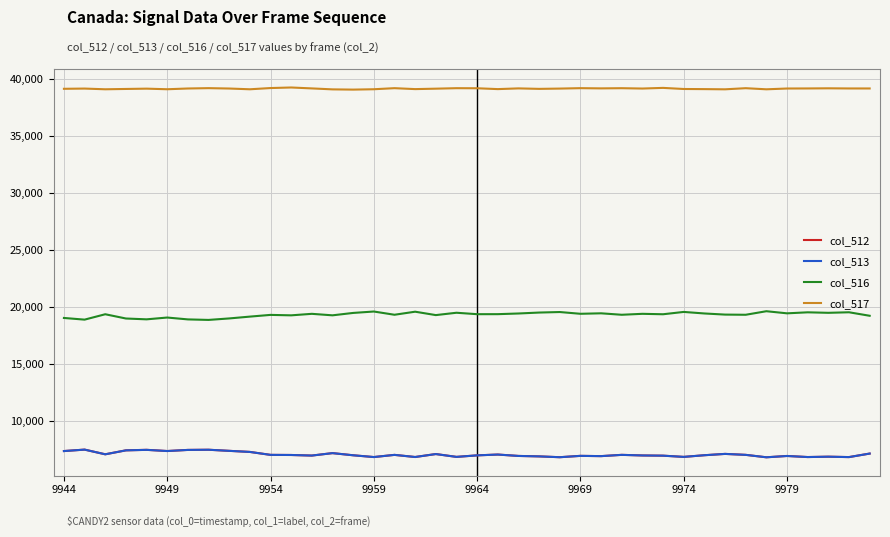

True or false: col_513 and col_516 intersect in this chart.

False